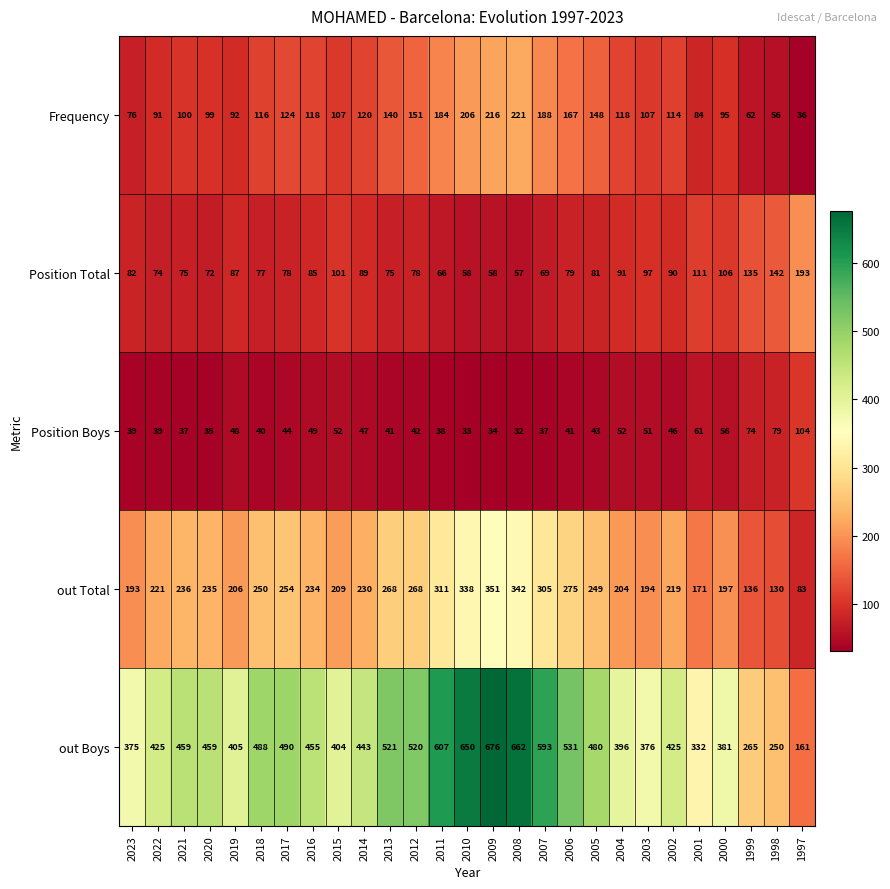

The value of out Total at 2010 is 338. True or false?

True